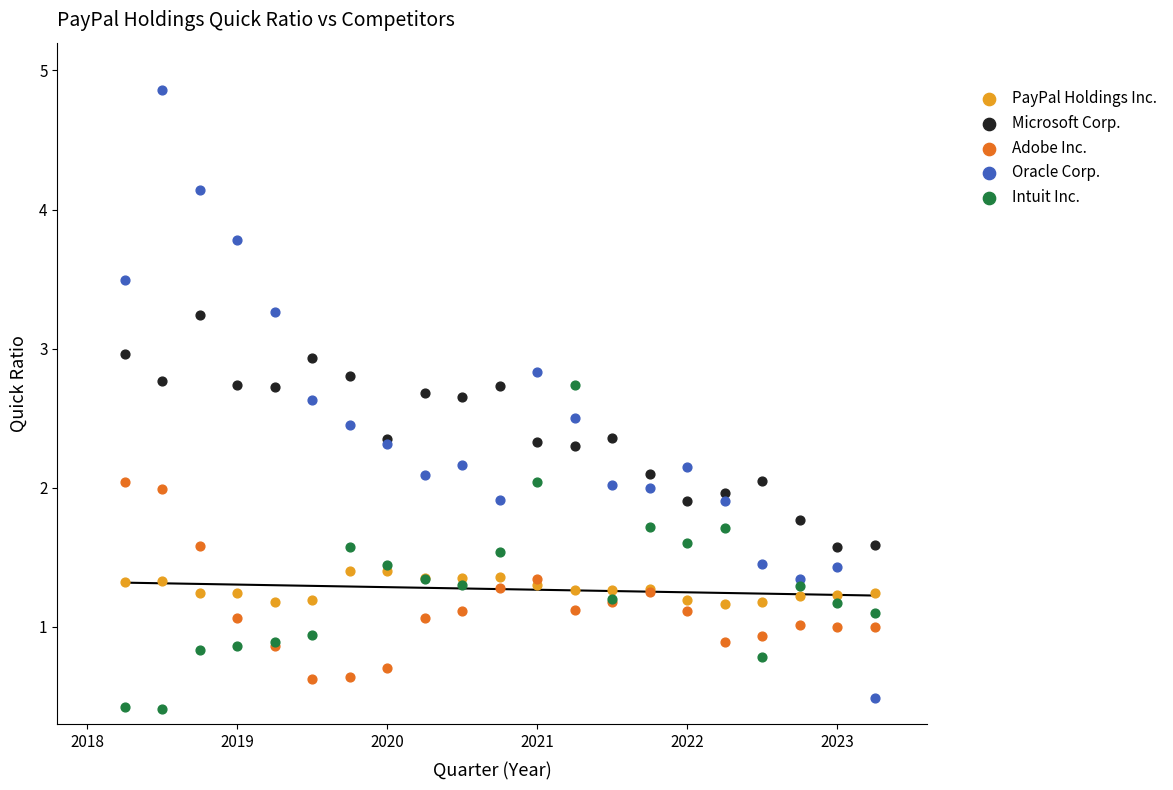

Which series has the widest spread of Y values?

Oracle Corp.